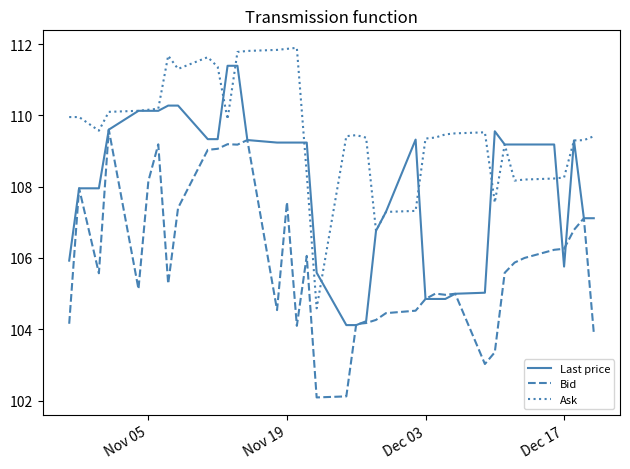

Which series has the largest total across all categories?

Ask